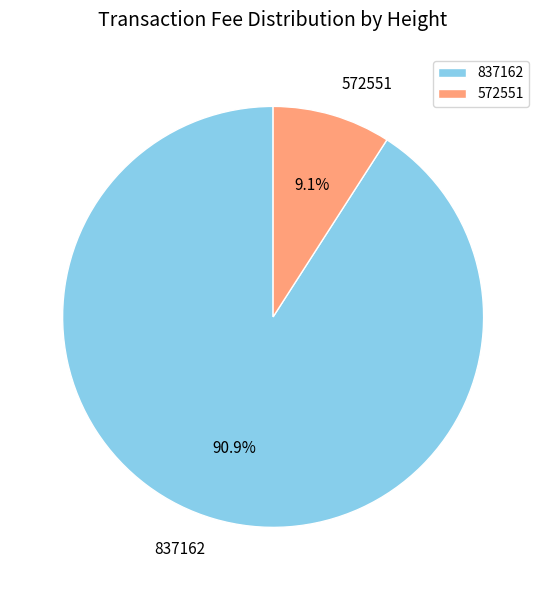

True or false: 572551 accounts for 4% of the total.

False